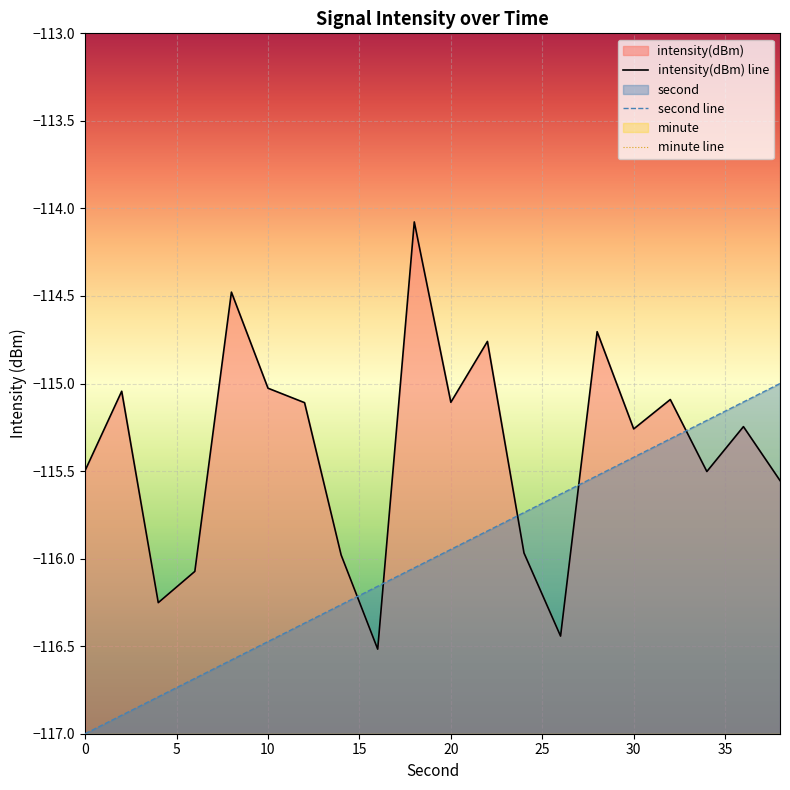

What are all the series names shown in the legend?

intensity(dBm) line, second line, minute line